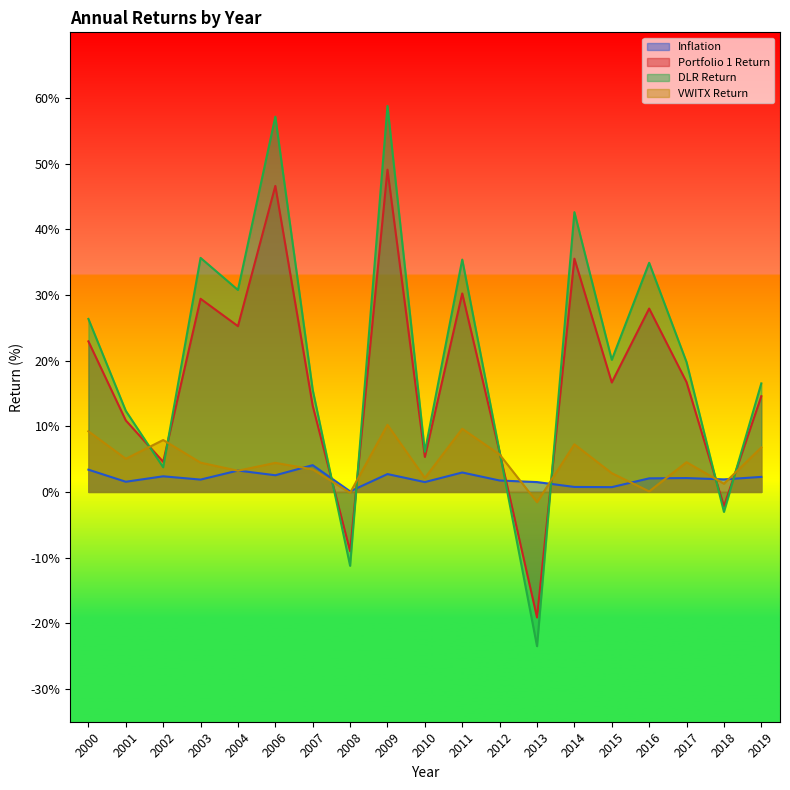

True or false: Portfolio 1 Return and VWITX Return intersect in this chart.

True